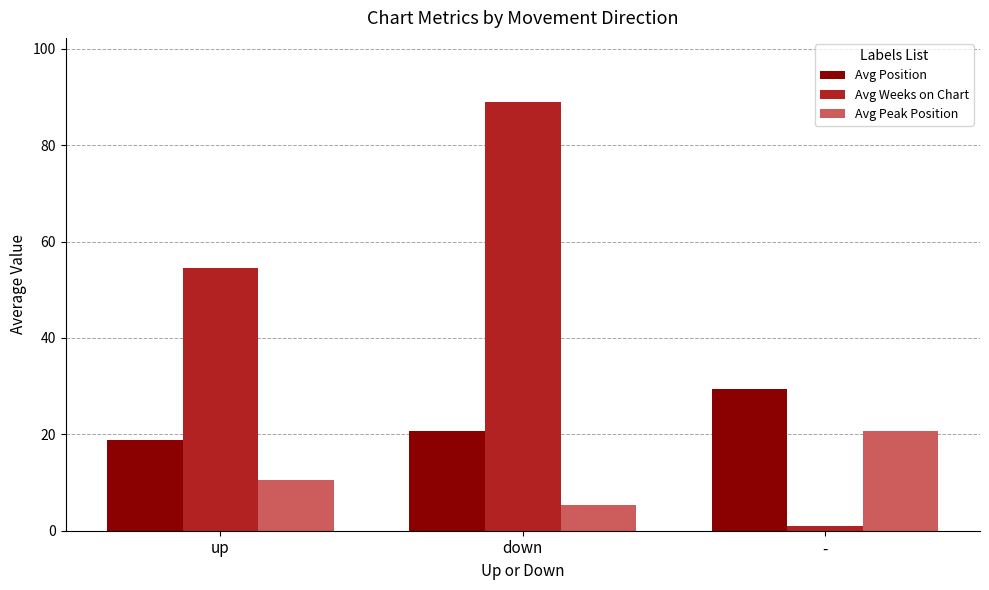

What is the total value across all series at down?

114.9